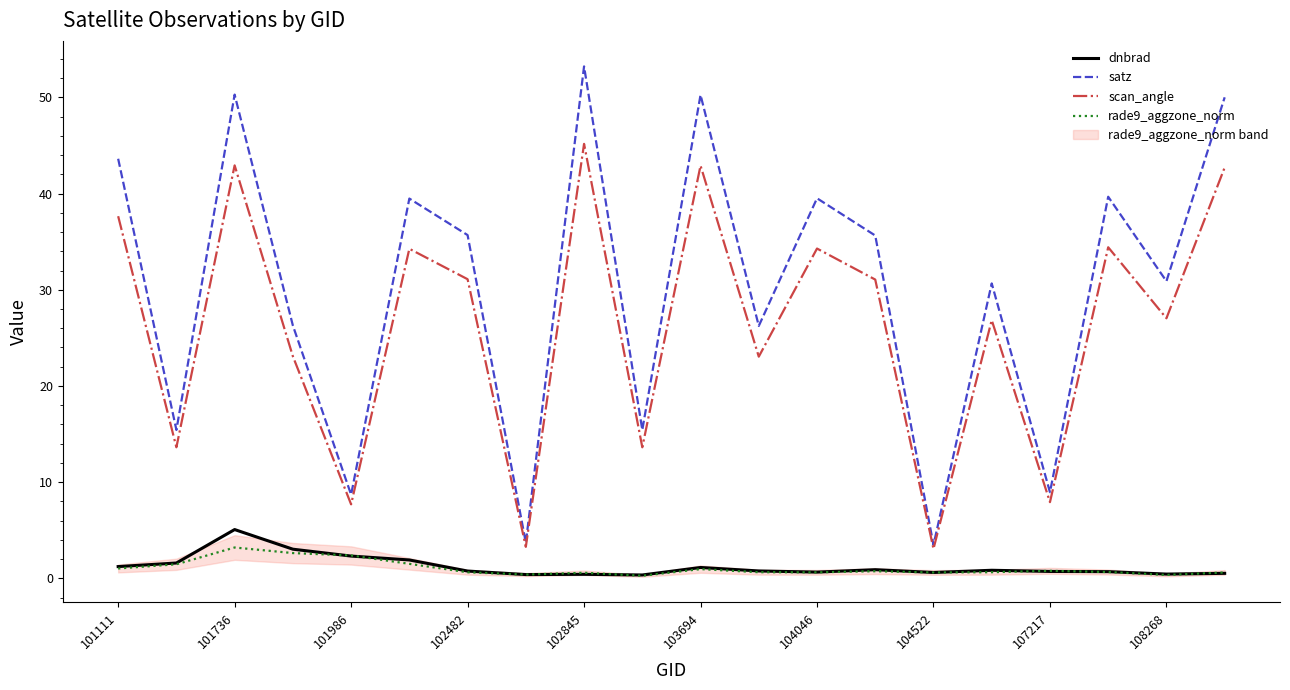

What is the greatest value displayed?

53.2